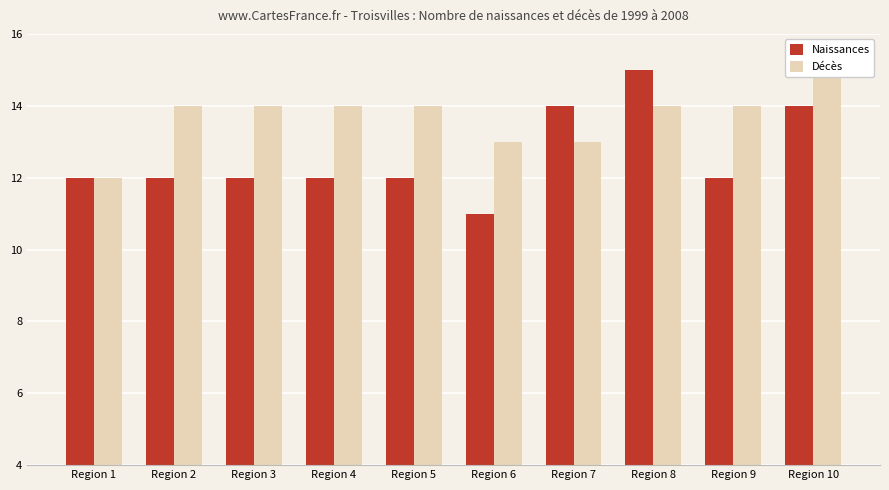

How many data points does each series have?

10